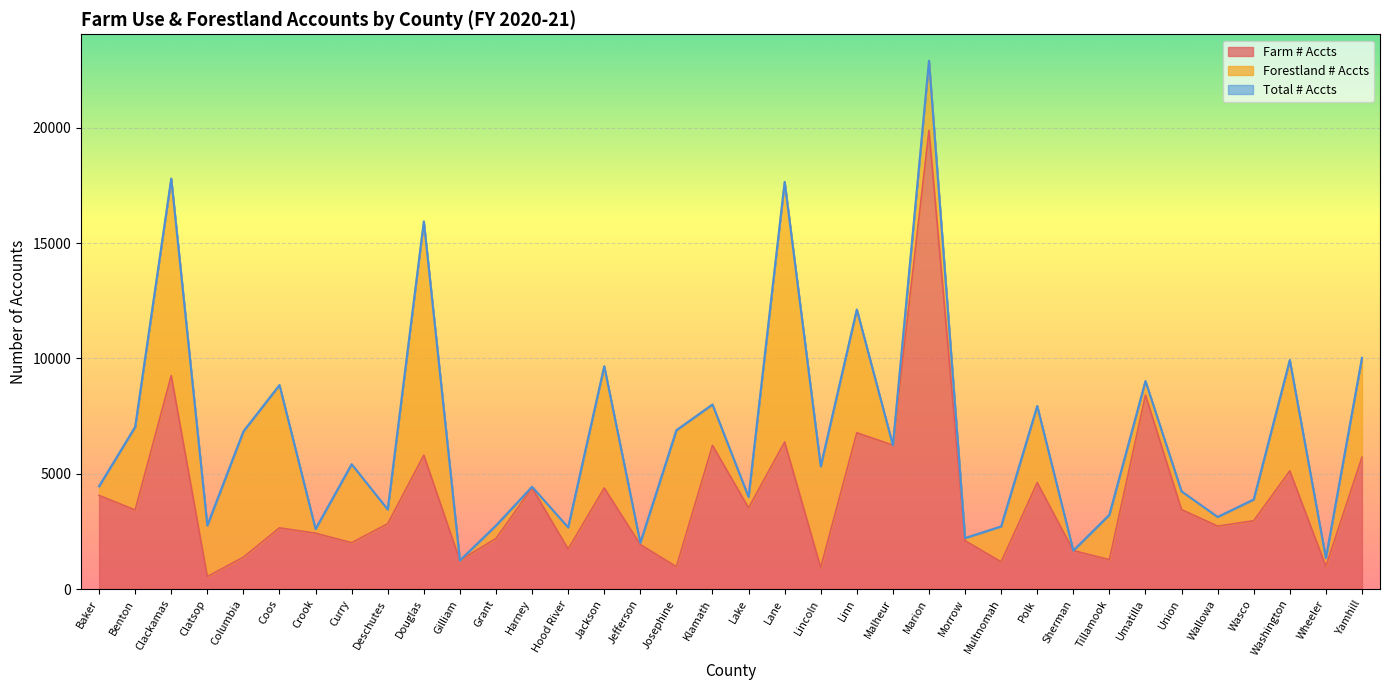

The value of Total # Accts at Clackamas is 17799. True or false?

True